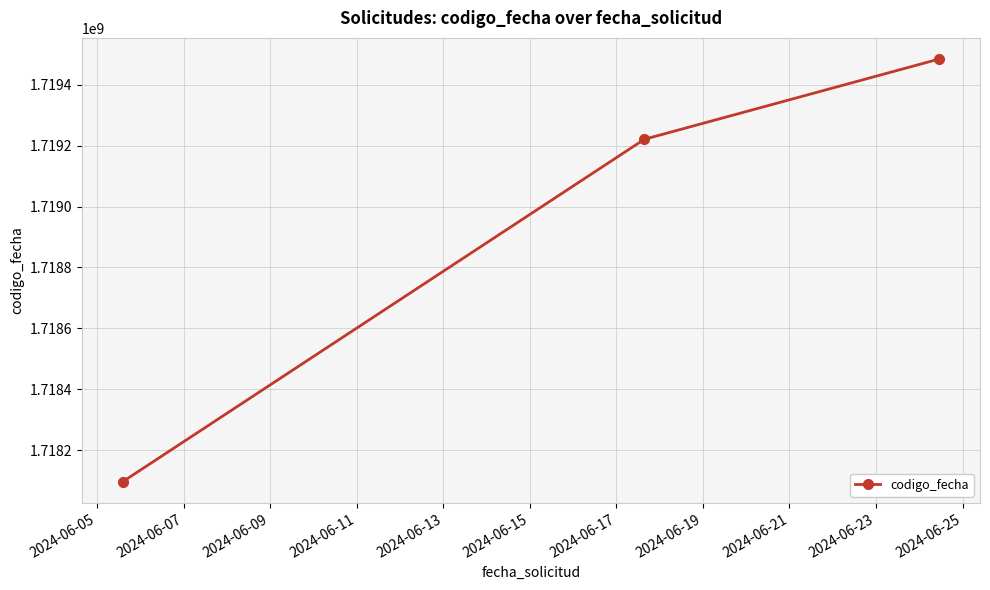

Count the number of categories in the chart.

3